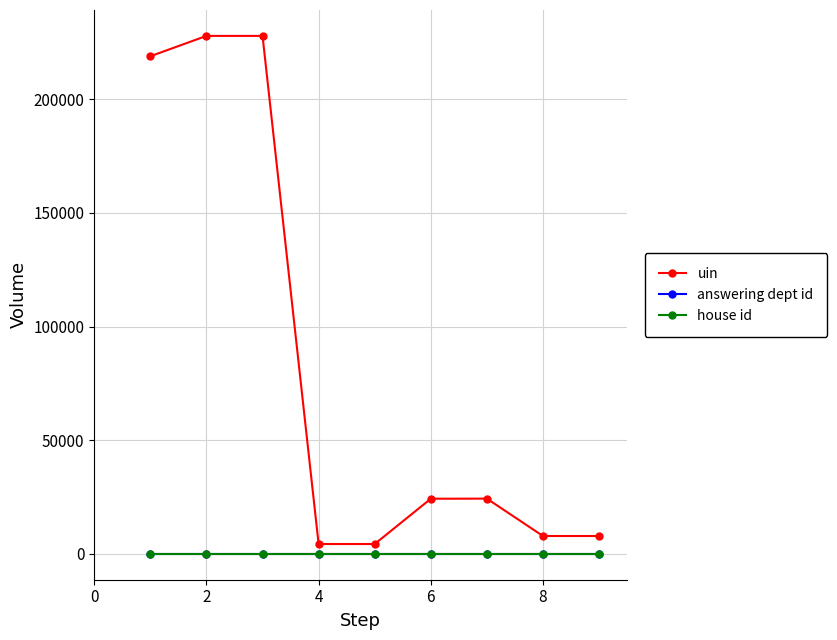

Which series has the largest total across all categories?

uin